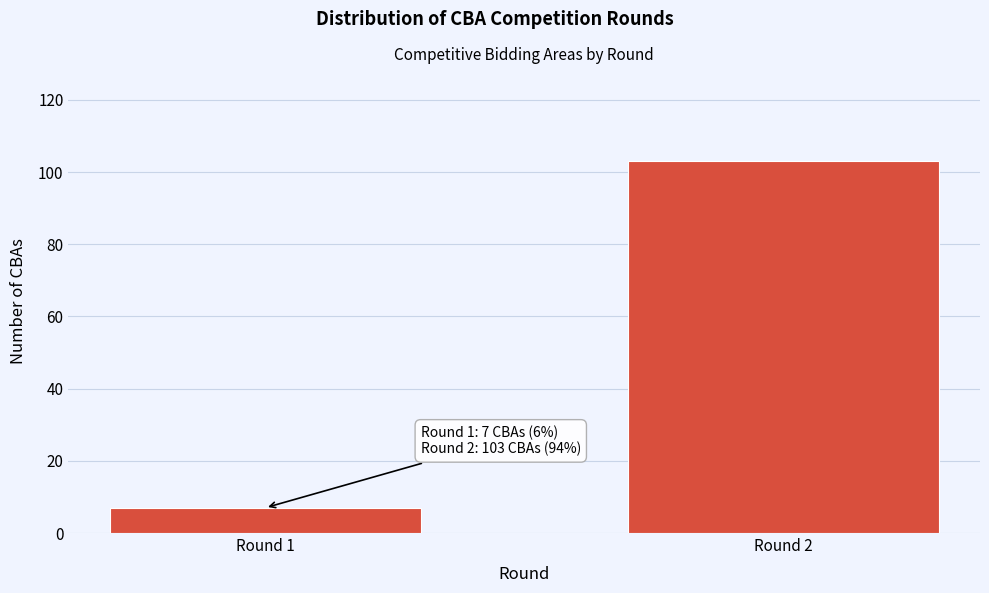

Reading left to right, extract all data points from this chart.

Round 1=7	Round 2=103